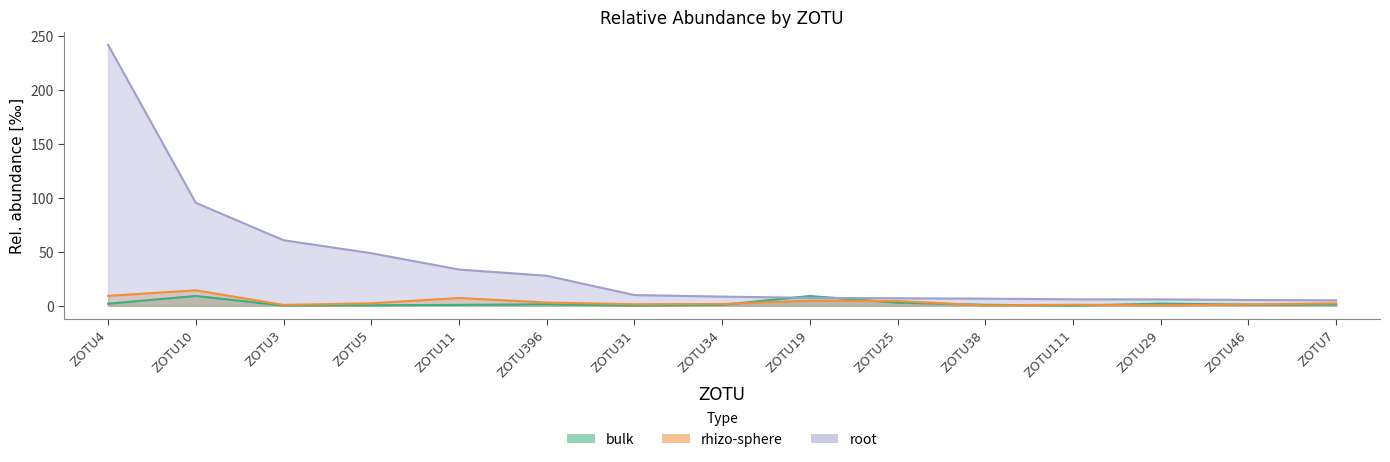

What is the difference between the maximum and minimum values in the rhizo-sphere series?

14.0